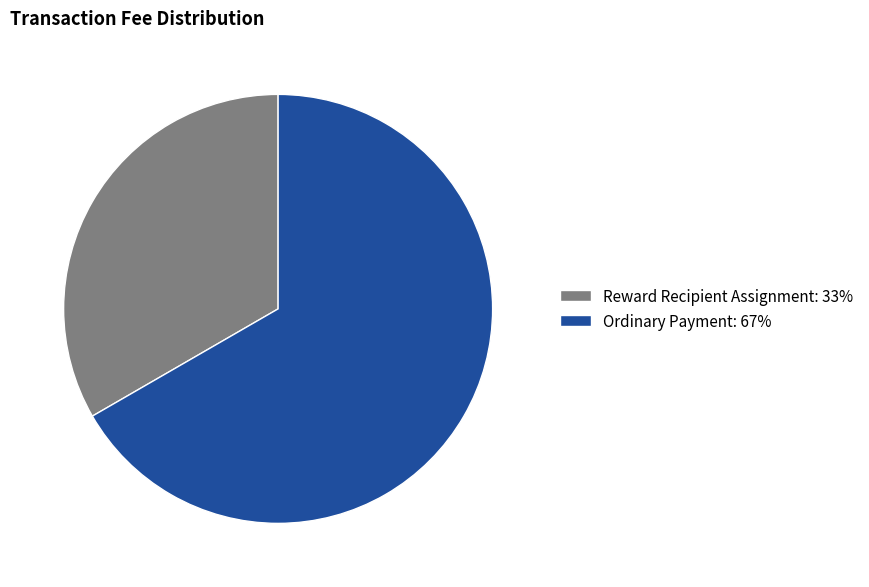

Which slice is the smallest?

Reward Recipient Assignment